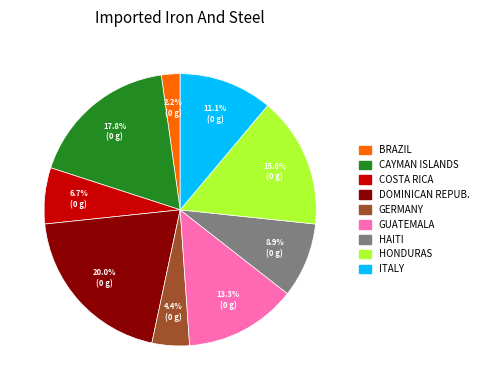

Does any single category account for the majority?

No